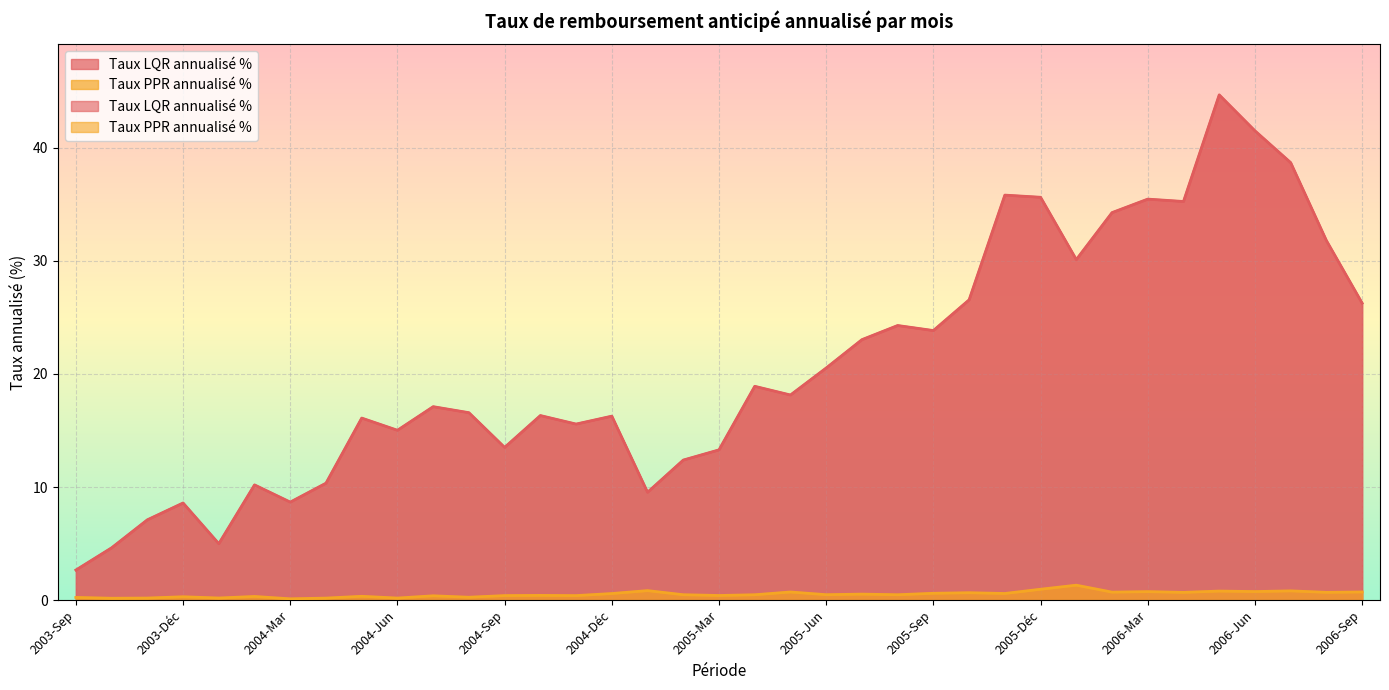

Does the chart display data point markers on the line(s)?

No